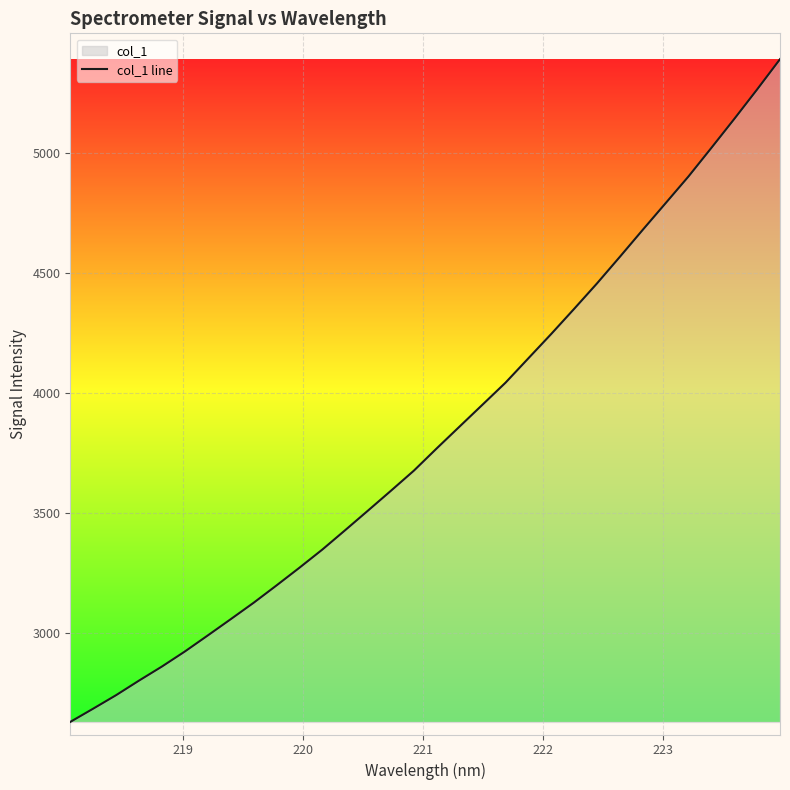

What is the greatest value displayed?

5392.0